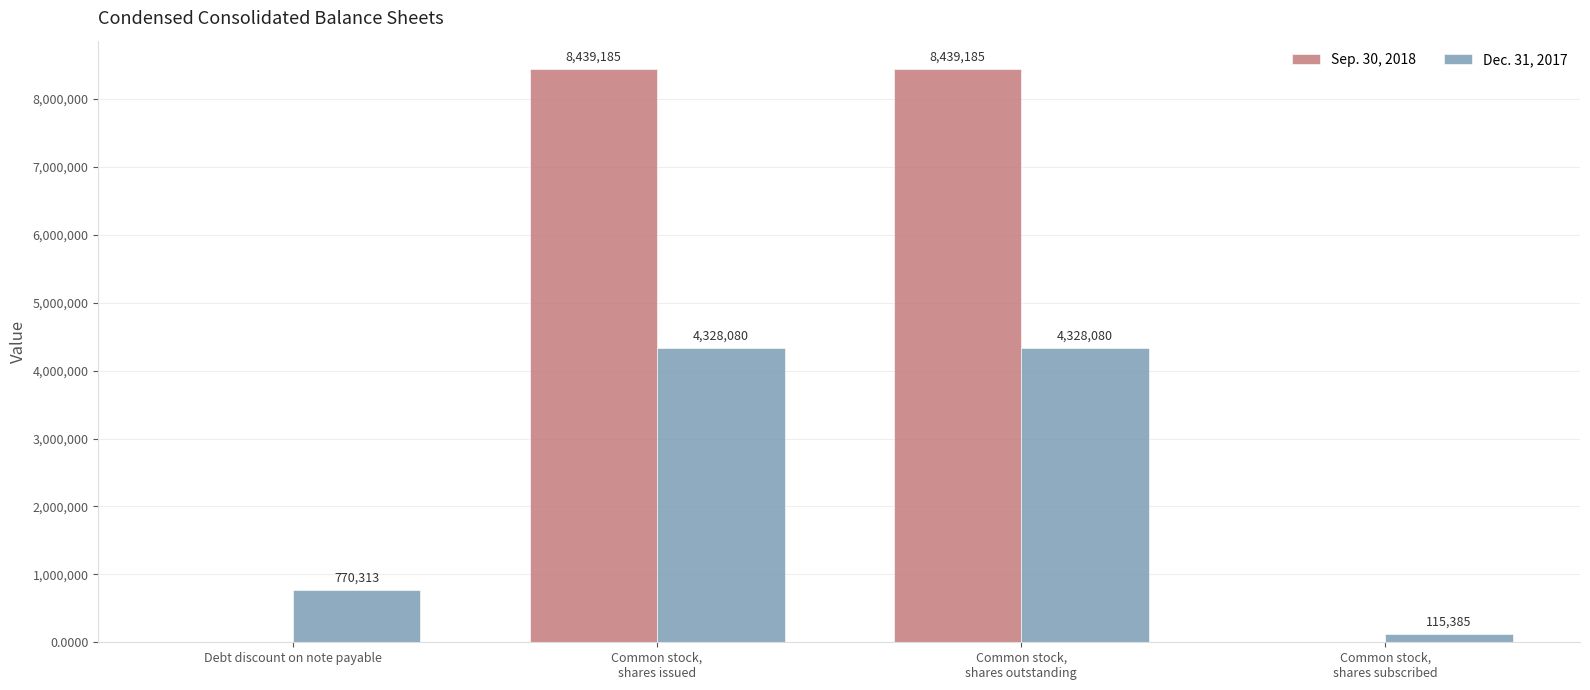

What is the highest value of the Dec. 31, 2017 series?

4328080